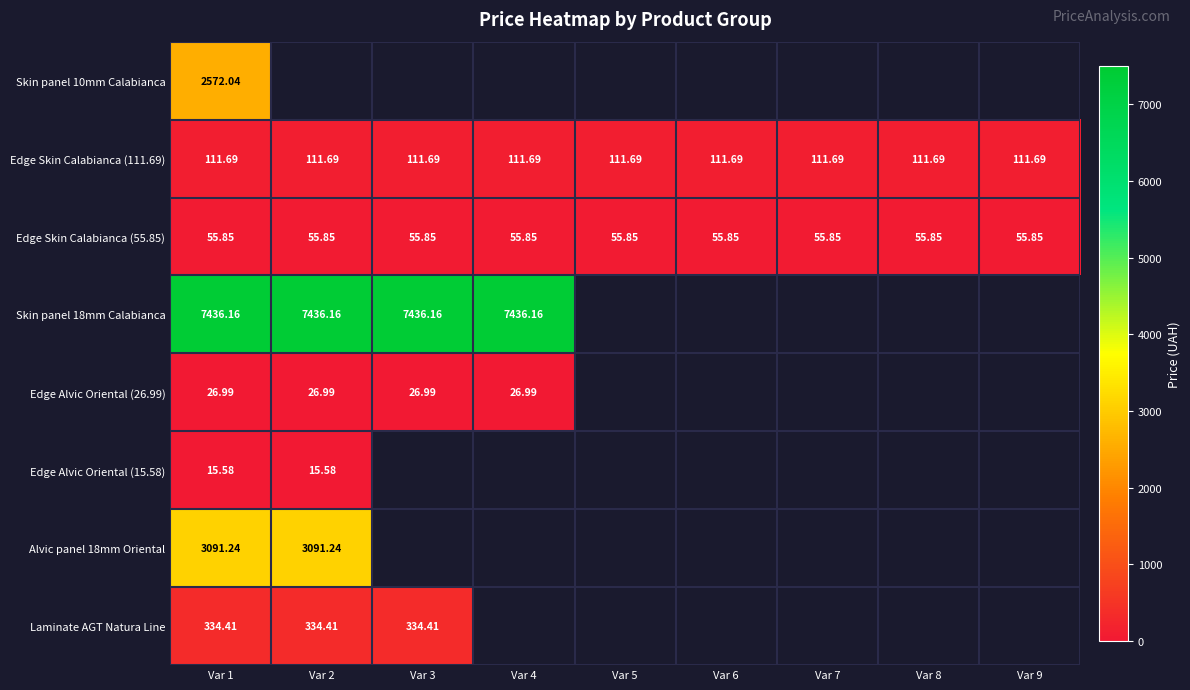

At how many categories does at least one series exceed 2002?

4